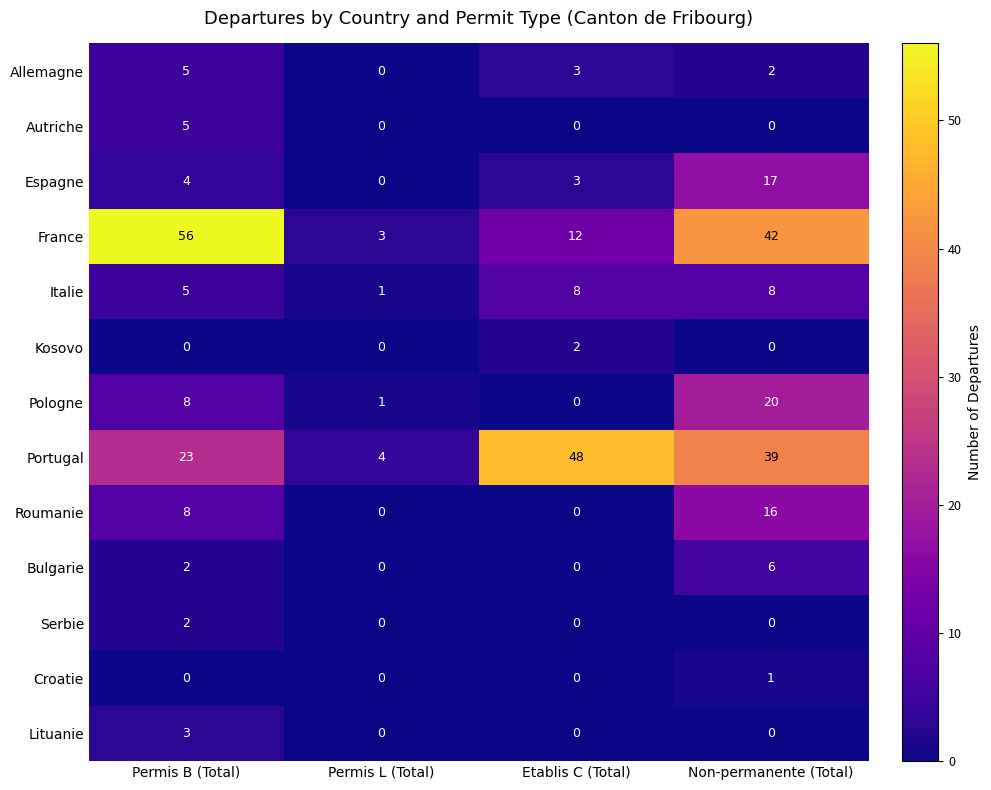

True or false: Portugal has a value of 38 at Permis B (Total).

False